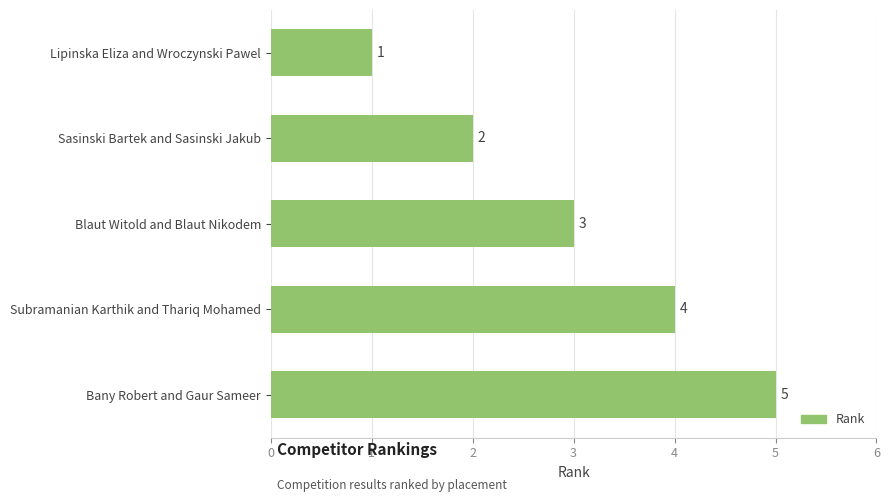

Is it true that the value at Blaut Witold and Blaut Nikodem is 5?

False